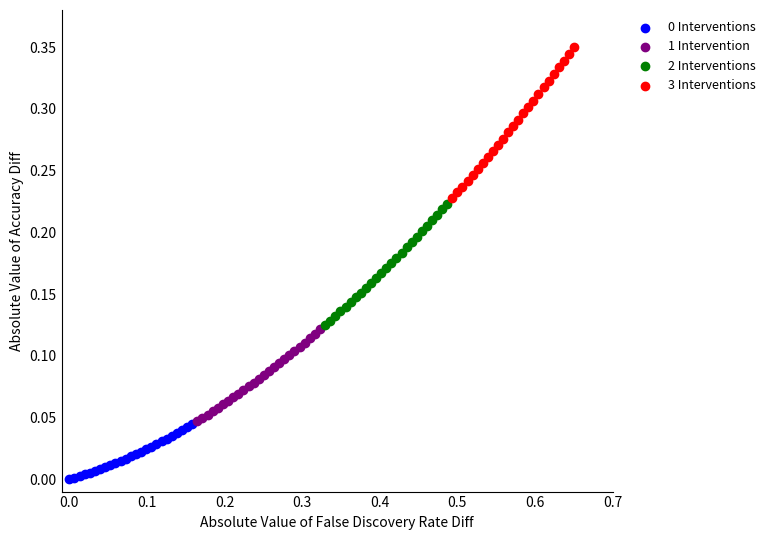

Which series reaches the maximum Y coordinate?

3 Interventions